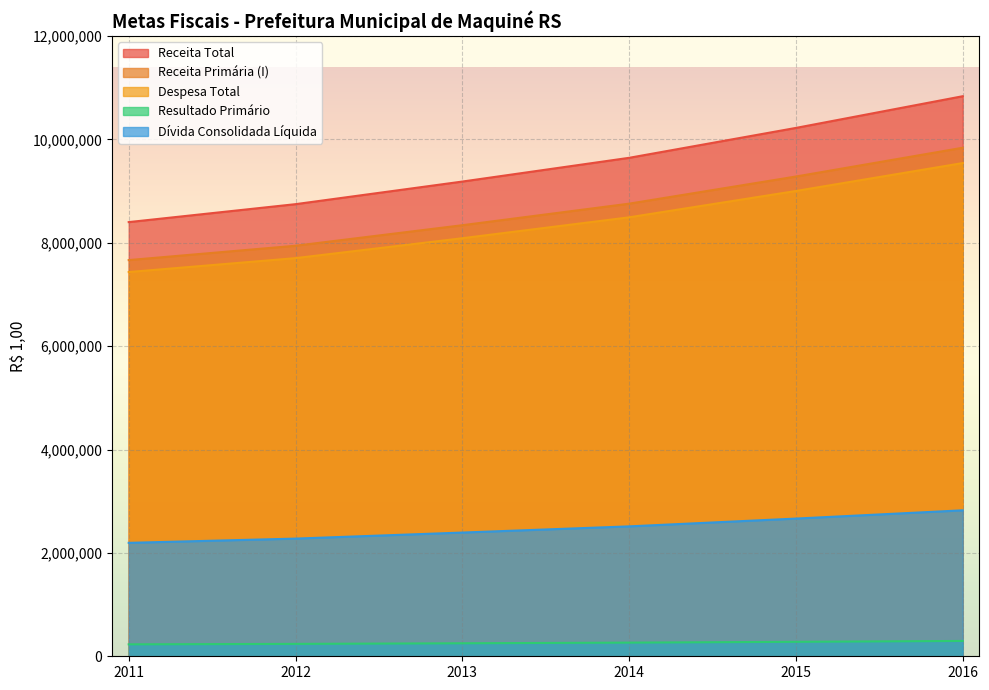

At which label does Receita Total first exceed 9643609?

2014